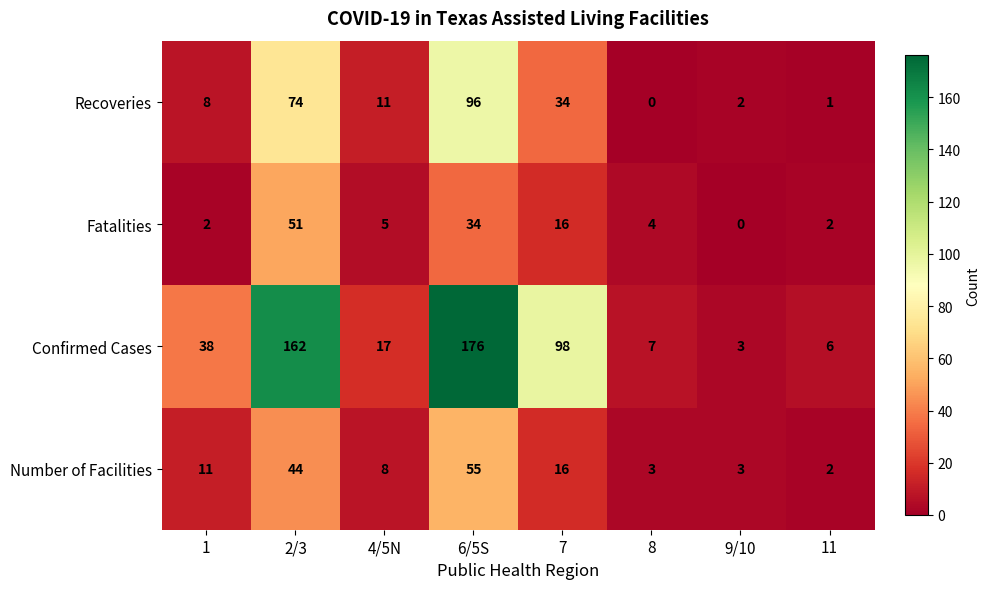

The value of Number of Facilities at 2/3 is 44. True or false?

True